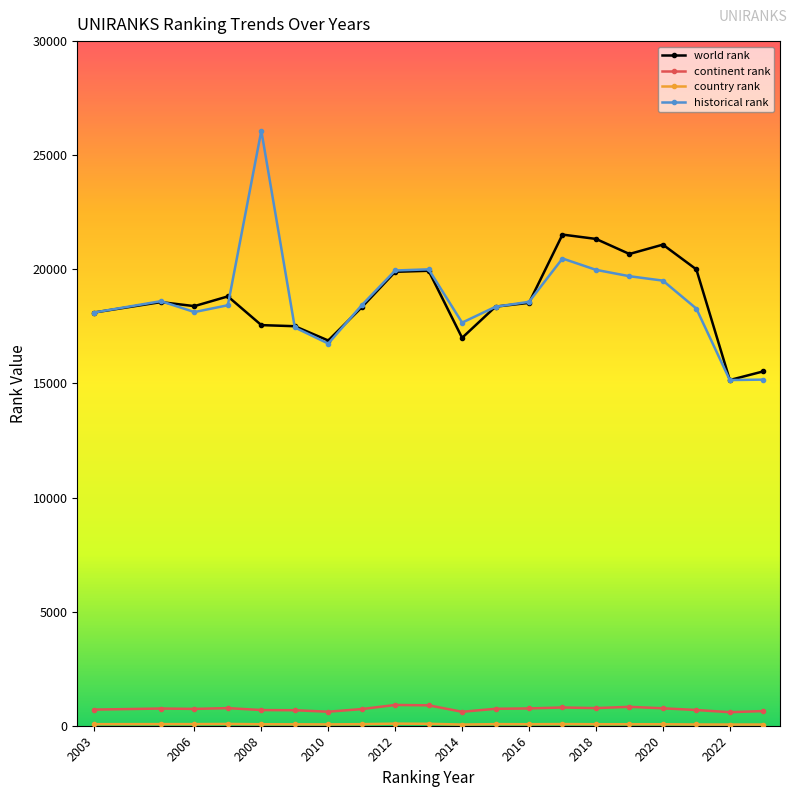

Which series has the largest range (max minus min)?

historical rank